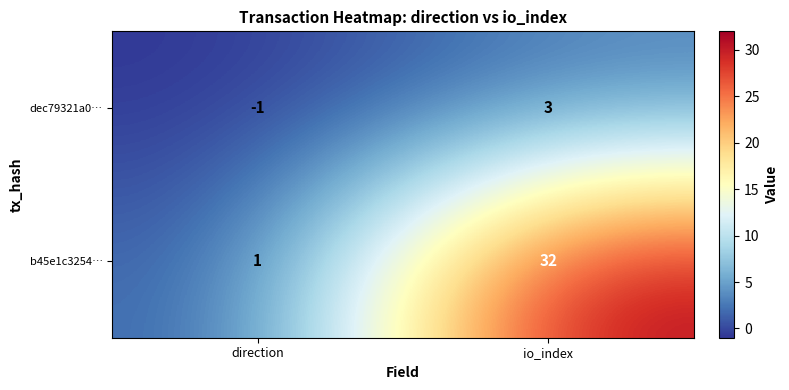

What is the spread (max minus min) of values at direction?

2